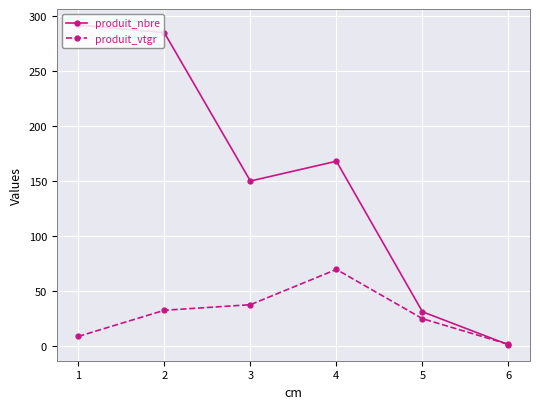

Which series ends up on top after the final intersection of produit_nbre and produit_vtgr?

produit_vtgr